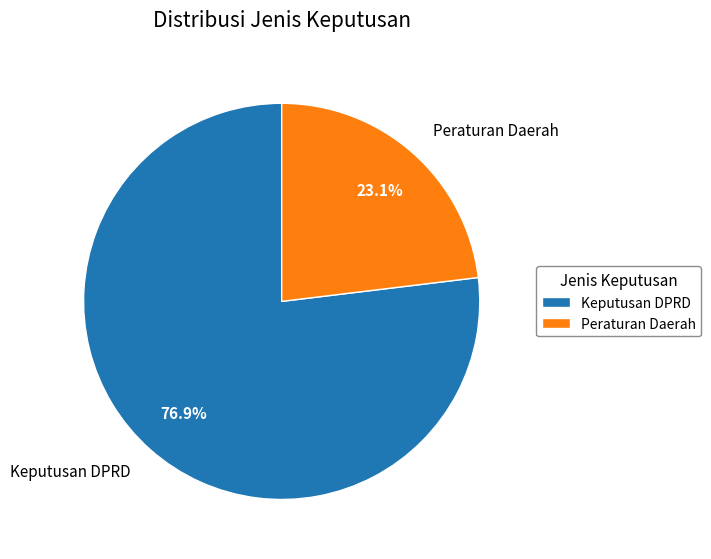

To the nearest percent, what percentage of the pie is Keputusan DPRD?

77%